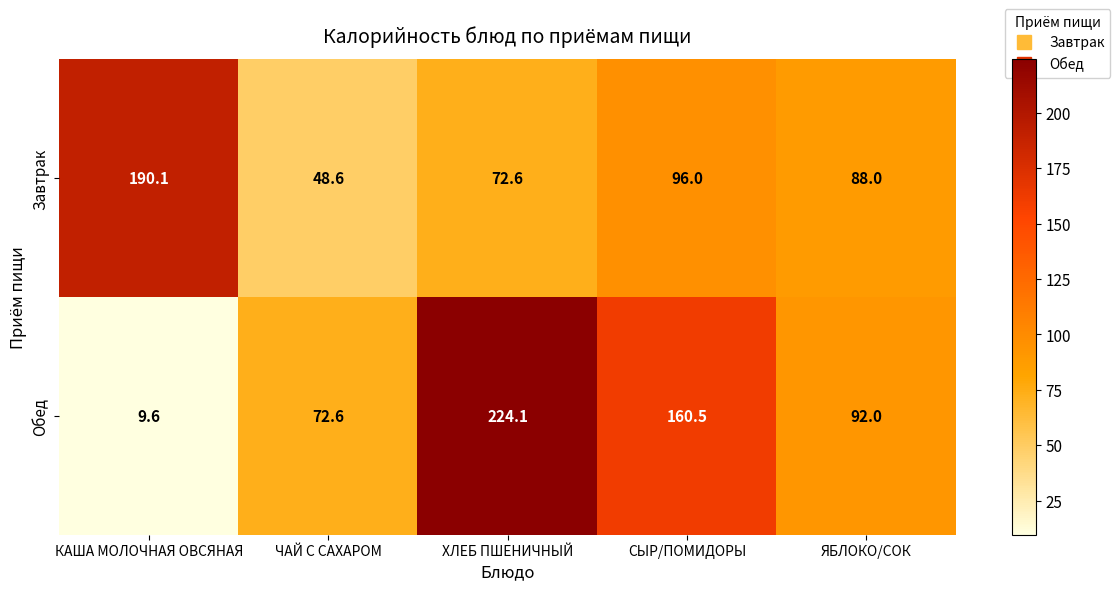

What is the total value across all series at ХЛЕБ ПШЕНИЧНЫЙ?

296.7